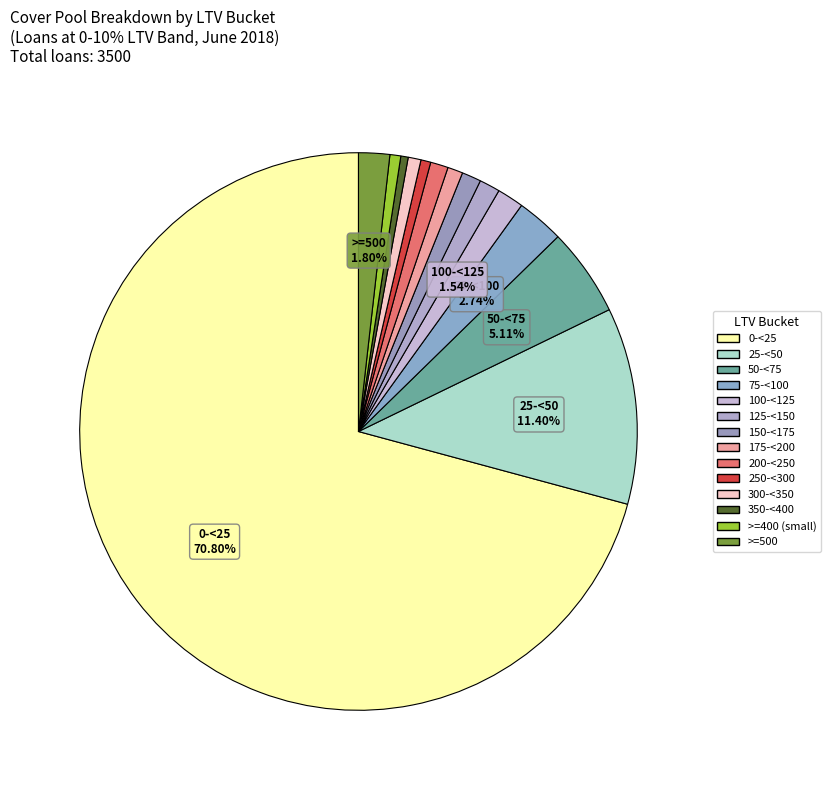

How many segments does this pie chart have?

14